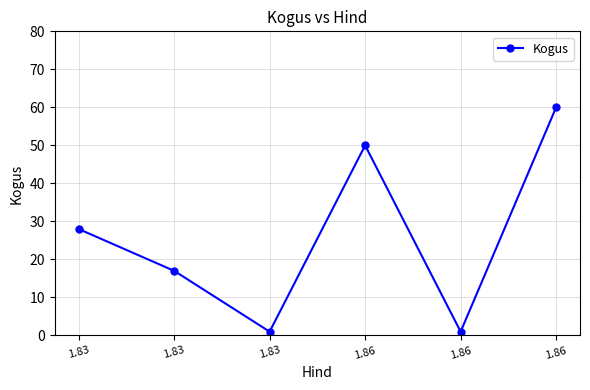

Reading left to right, transcribe all the data shown in this chart.

1.83=28	1.83=17	1.83=1	1.86=50	1.86=1	1.86=60